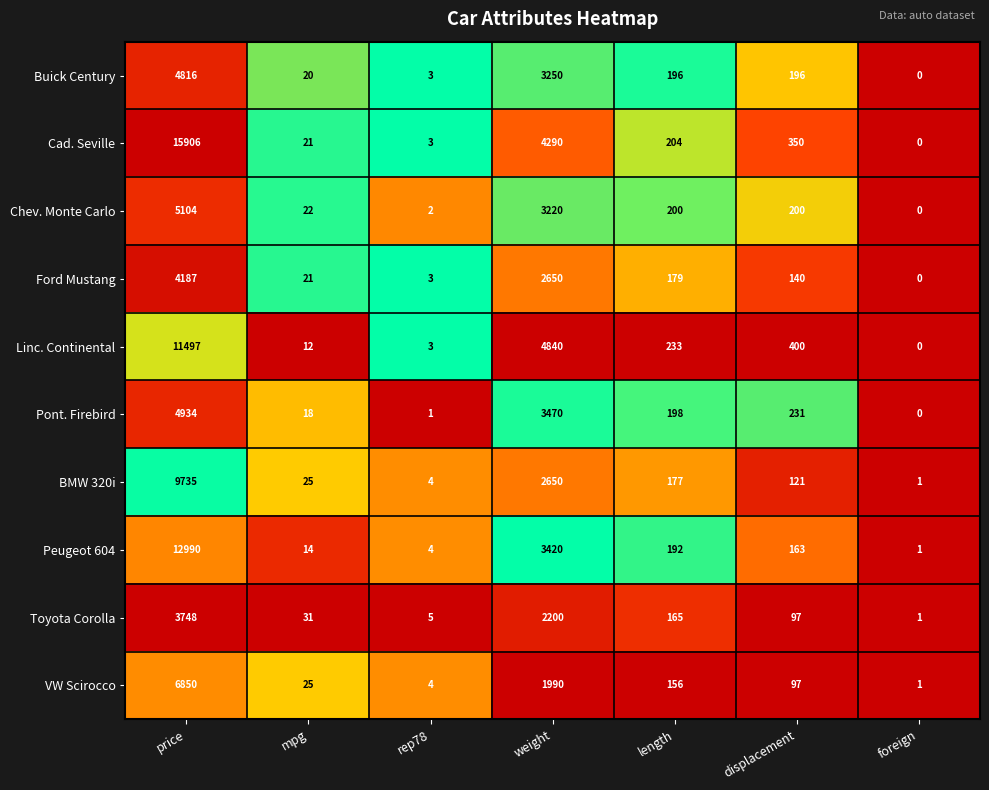

Which category has the lowest value across all series?

foreign